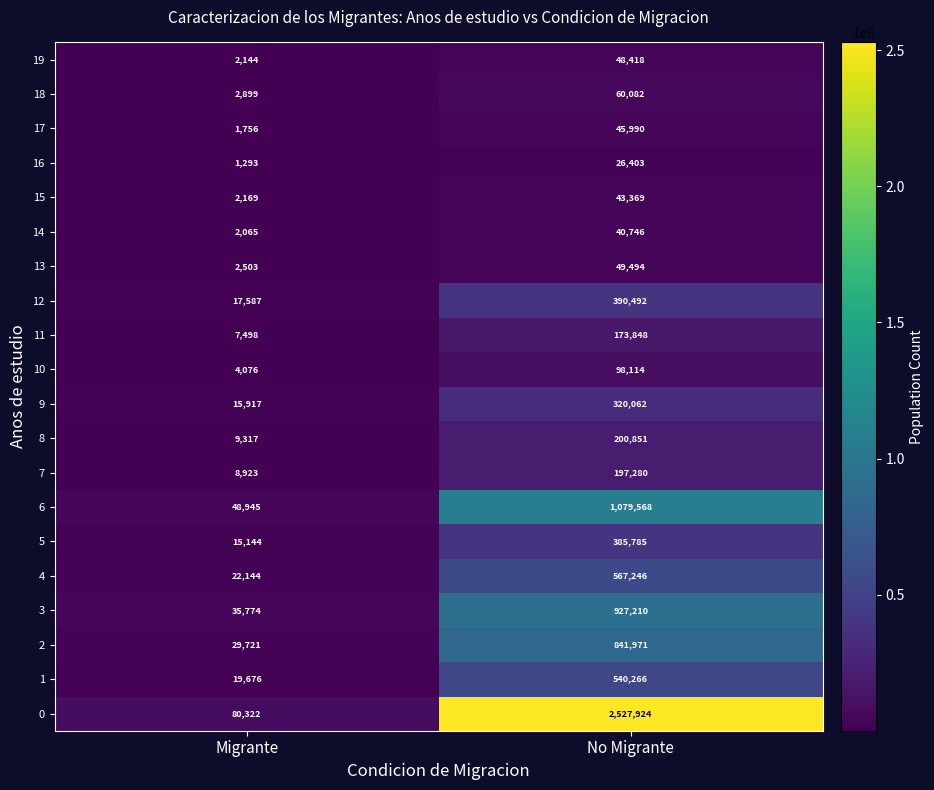

Which series has the largest total across all categories?

0